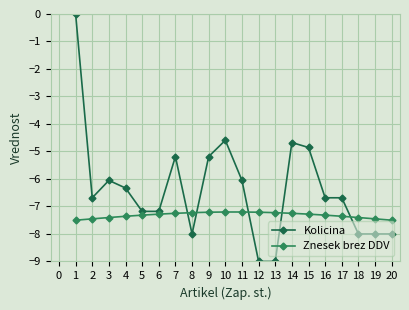

What is the total value across all series at 9?

-12.4